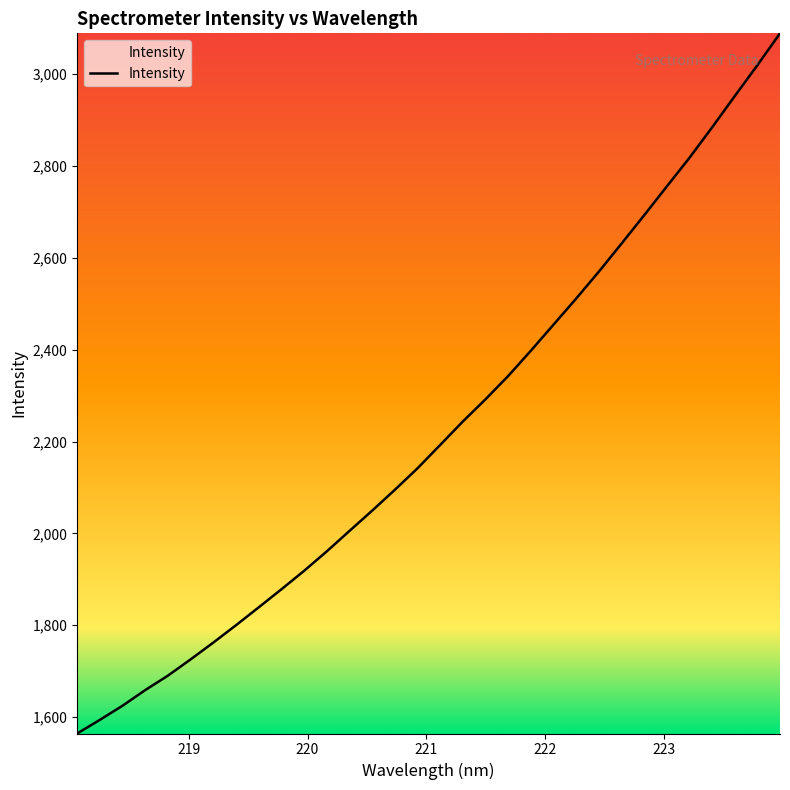

What is the minimum value shown in the chart?

1564.2